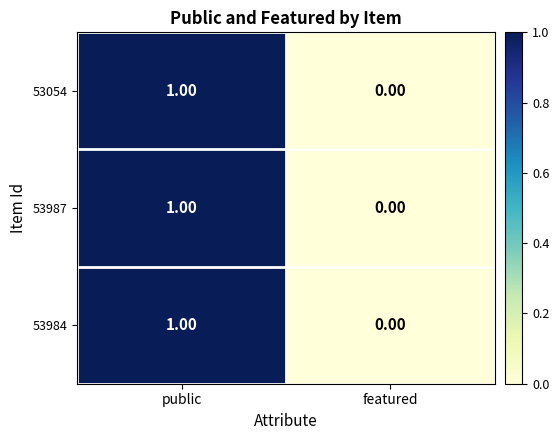

At which category is the sum across all series the highest?

public